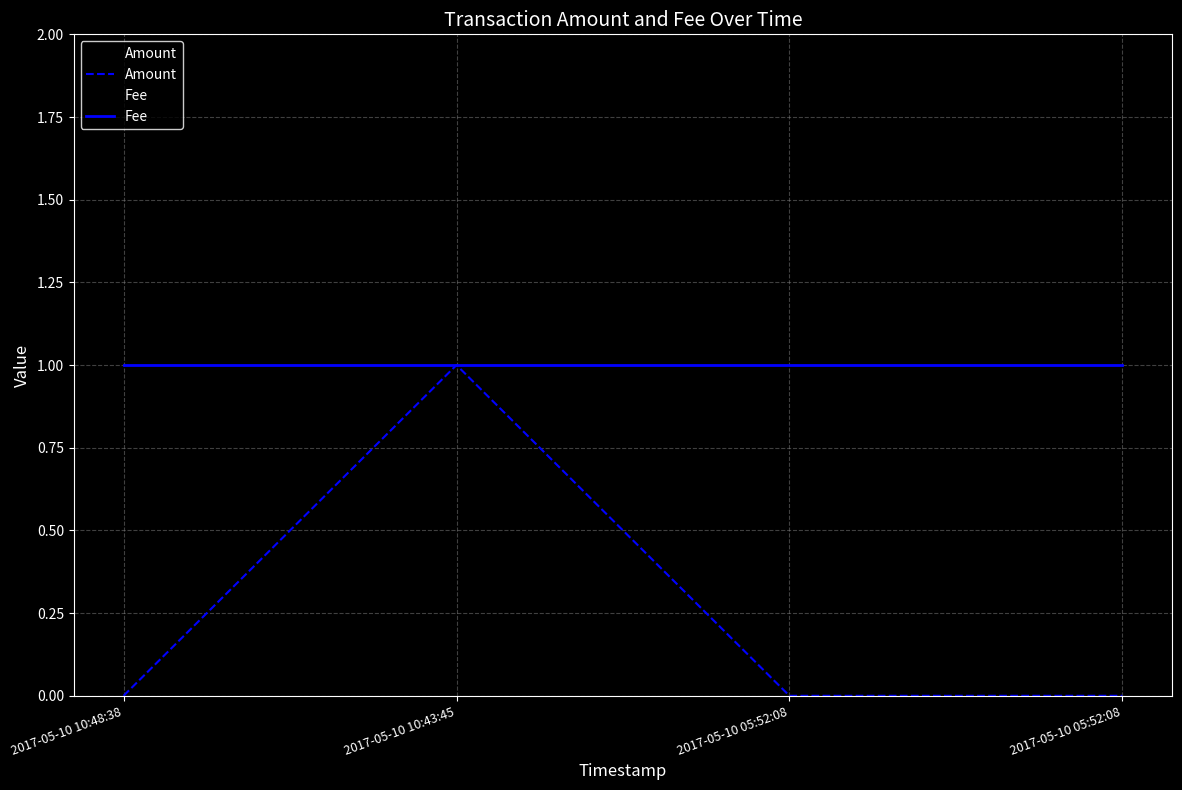

Which label corresponds to the smallest value in the chart?

2017-05-10 10:48:38